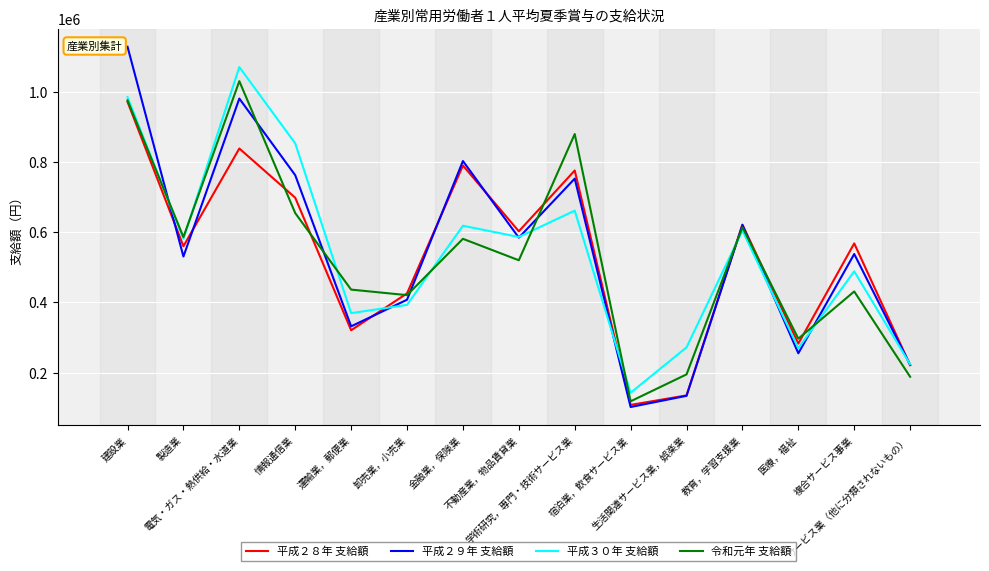

Is the value of 平成２８年 支給額 at 卸売業，小売業 greater than the value of 令和元年 支給額 at 生活関連サービス業，娯楽業?

Yes